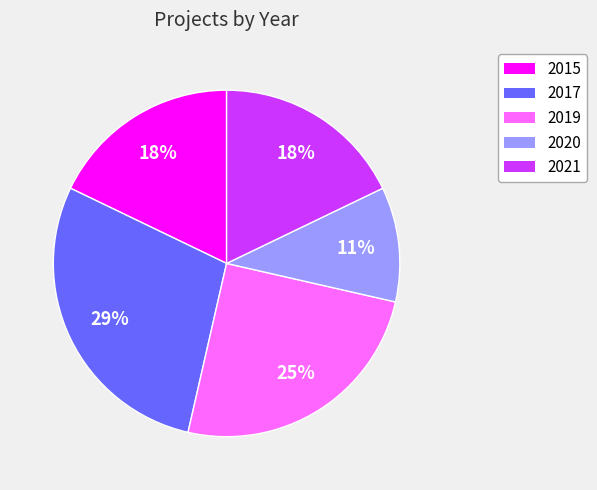

To the nearest percent, what percentage of the pie is 2020?

11%